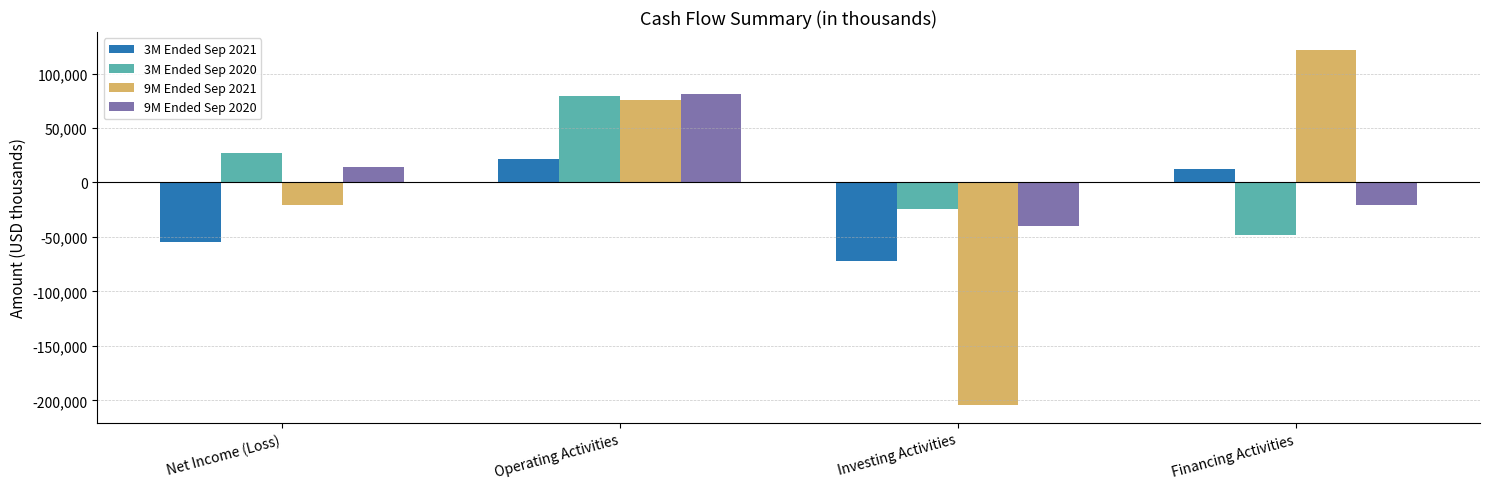

Which series changed the most between Operating Activities and Investing Activities?

9M Ended Sep 2021